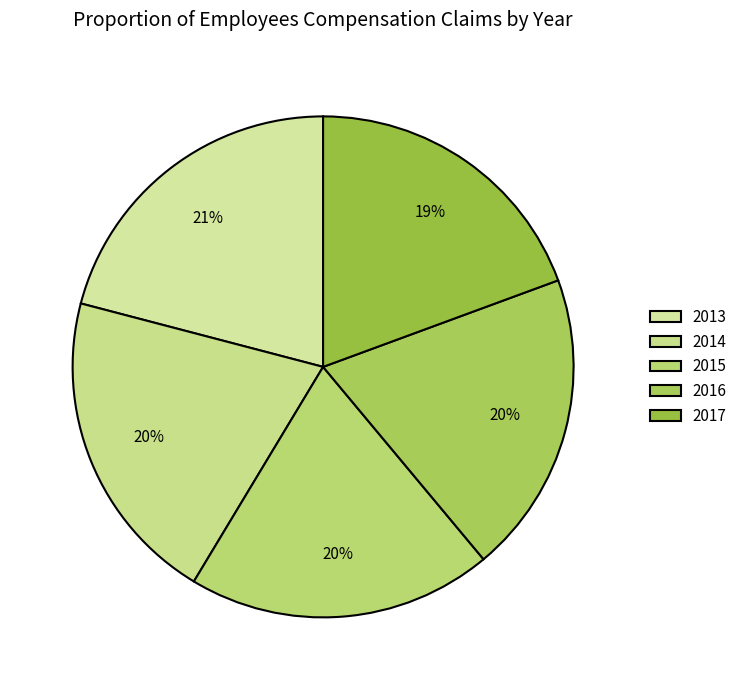

How much of the chart is everything except 2017?

80.6%